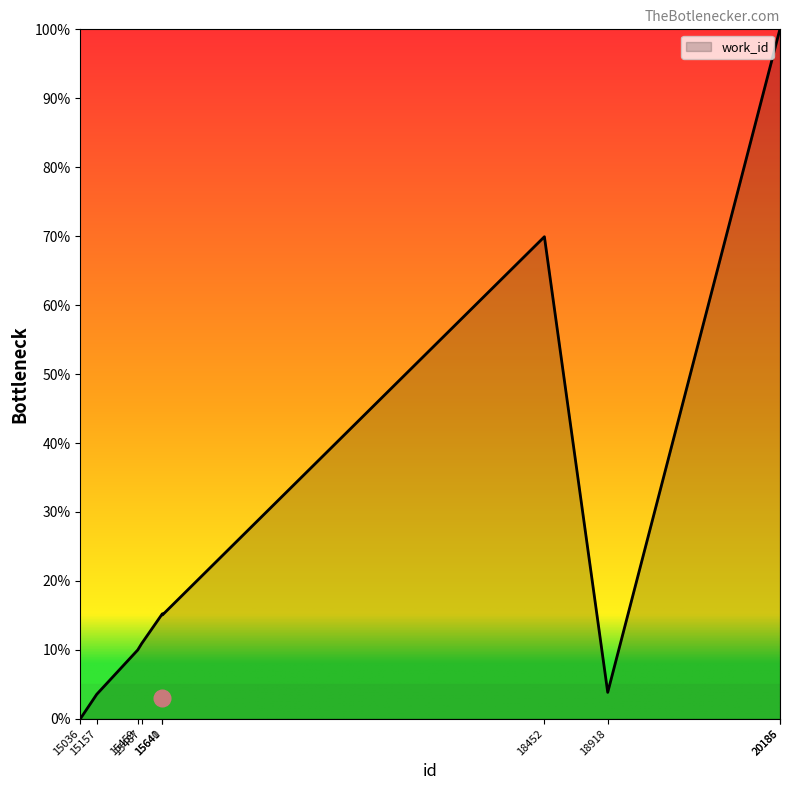

What is the average value?

32.8